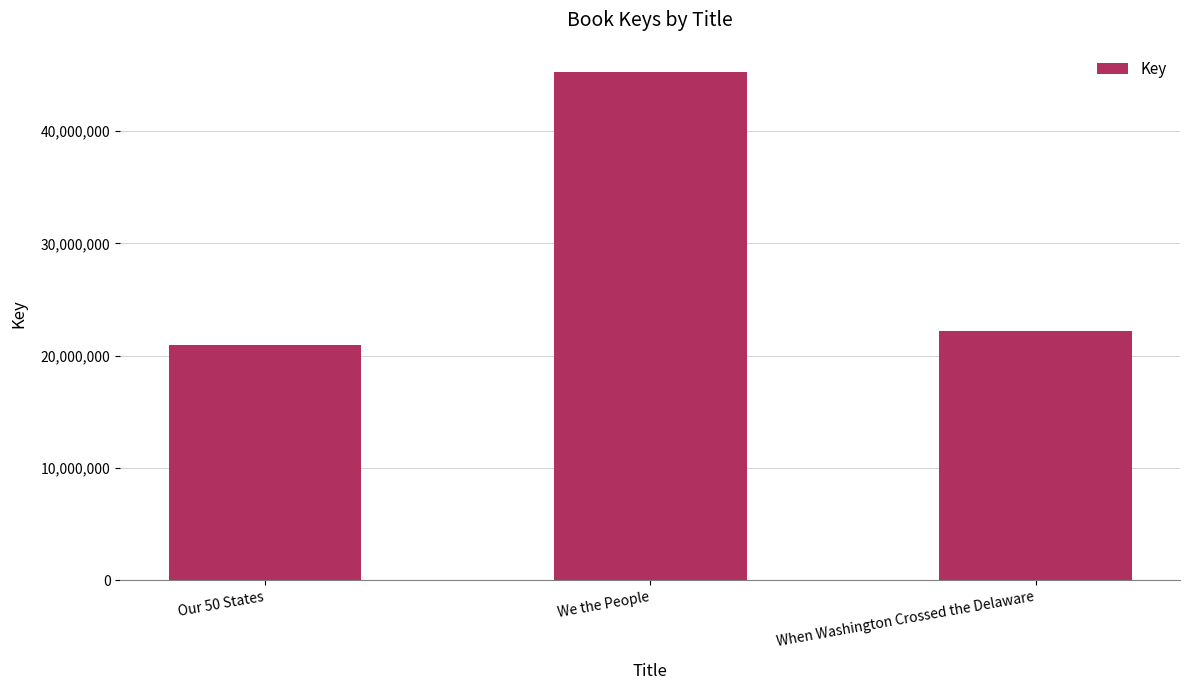

What is the change in value from We the People to When Washington Crossed the Delaware?

-23070025